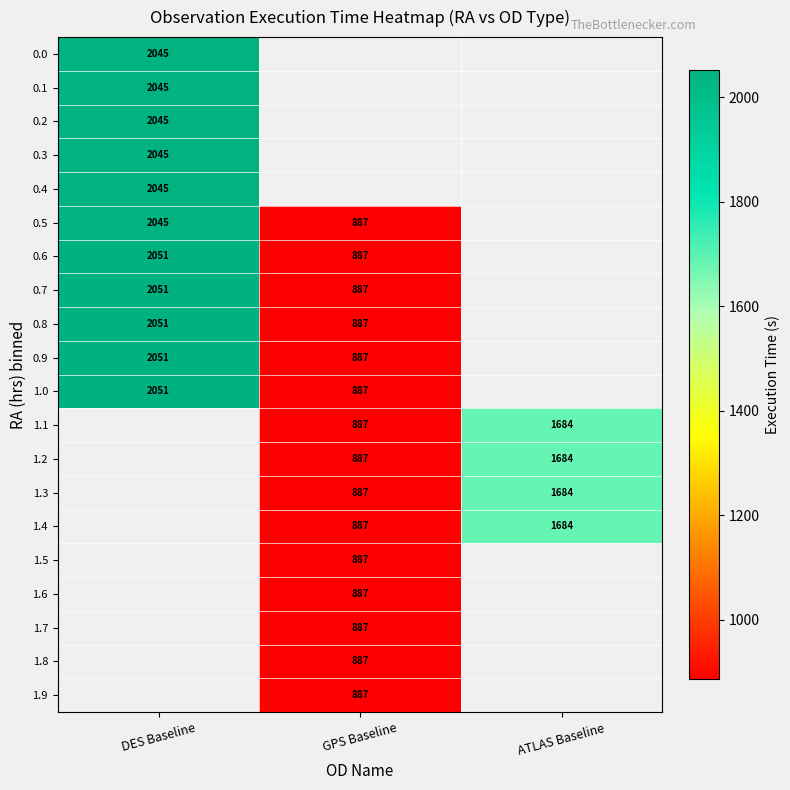

What is the sum of the 0.5 values at DES Baseline and GPS Baseline?

2932